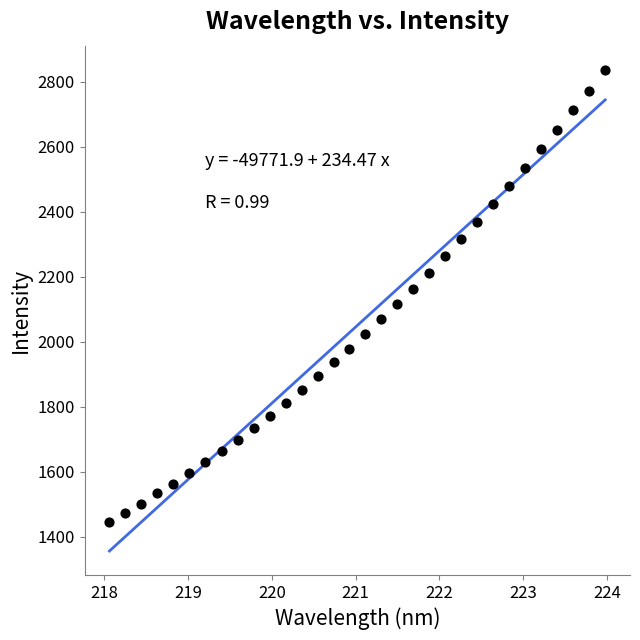

What is the range of X values (max minus min)?

5.9